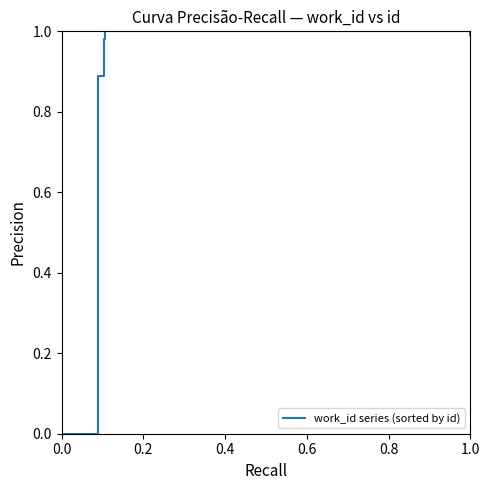

What is the average value?

0.9